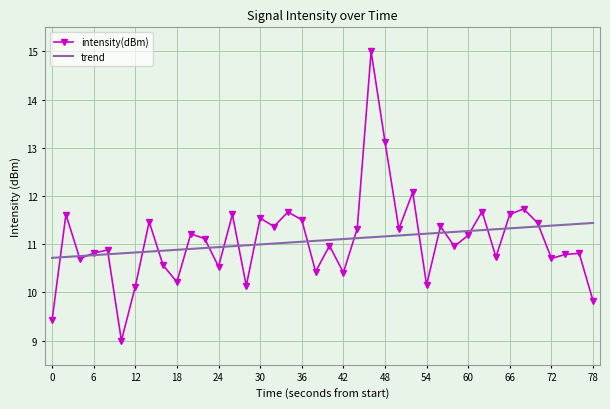

What is the highest value of the intensity(dBm) series?

15.0